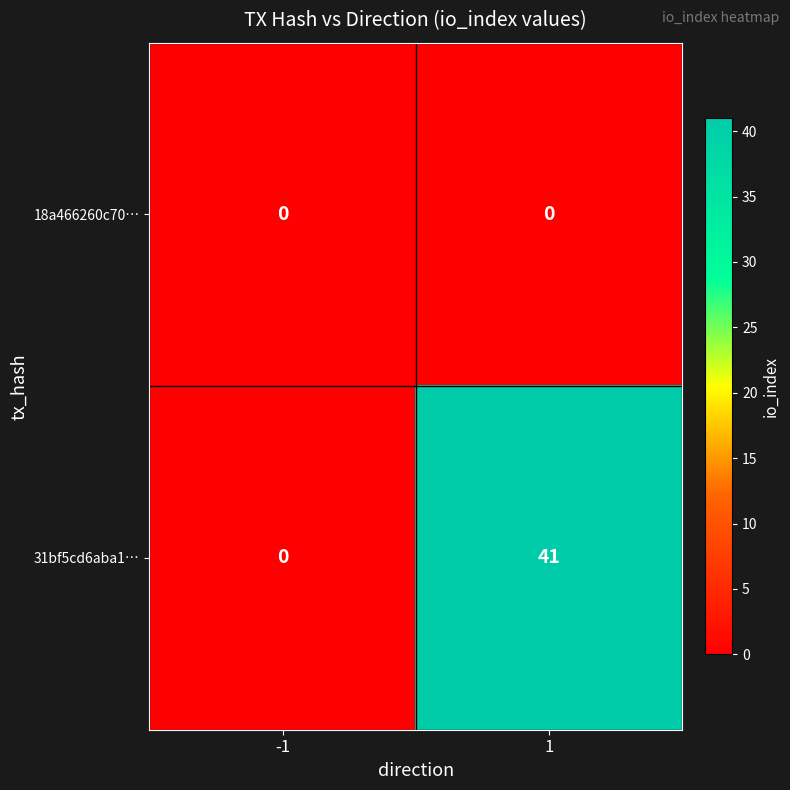

List the series in order of their overall mean, highest first.

31bf5cd6aba1…, 18a466260c70…